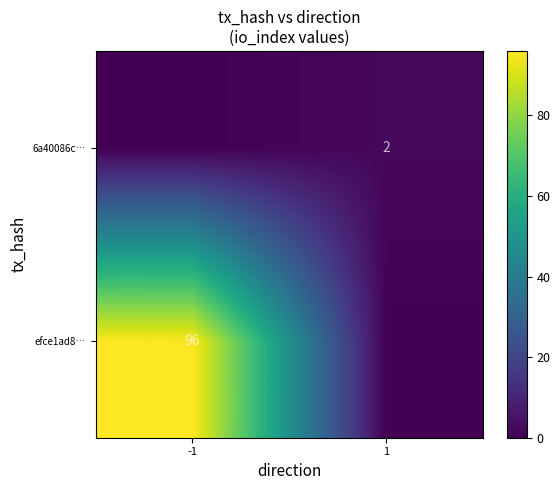

Is it true that efce1ad8… equals 144 at -1?

False